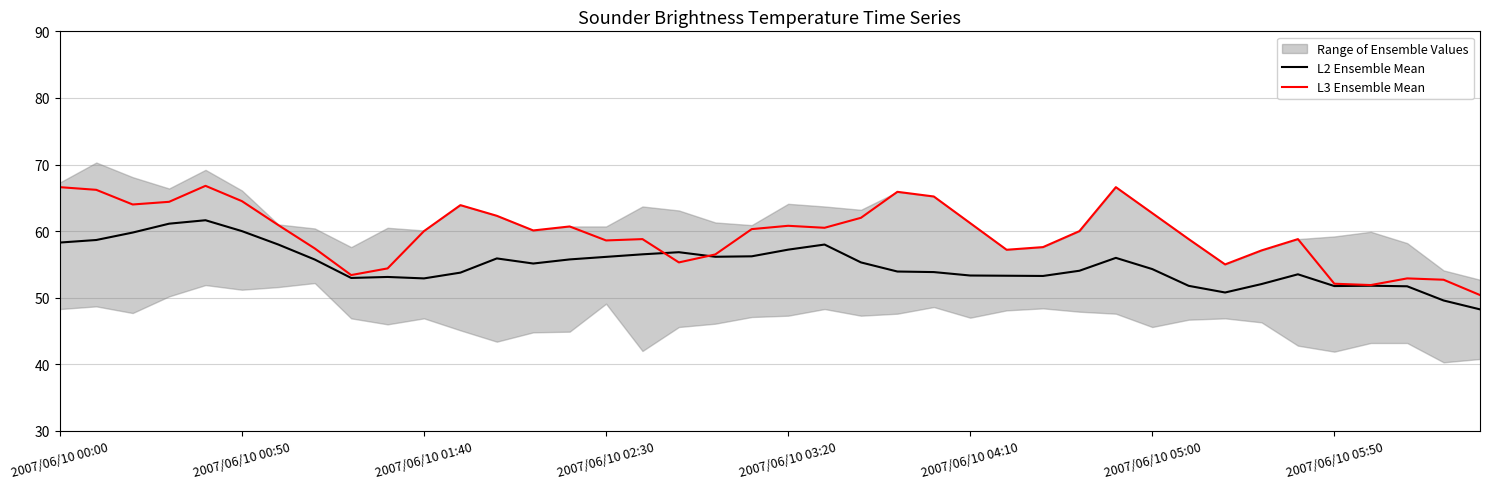

The value of L2 Ensemble Mean at 36 is 51.8. True or false?

True